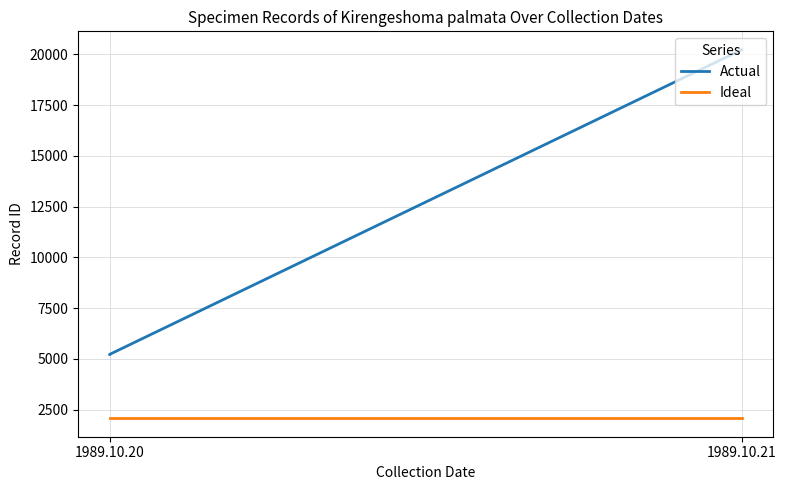

What is the label of the 1st point from the left?

1989.10.20